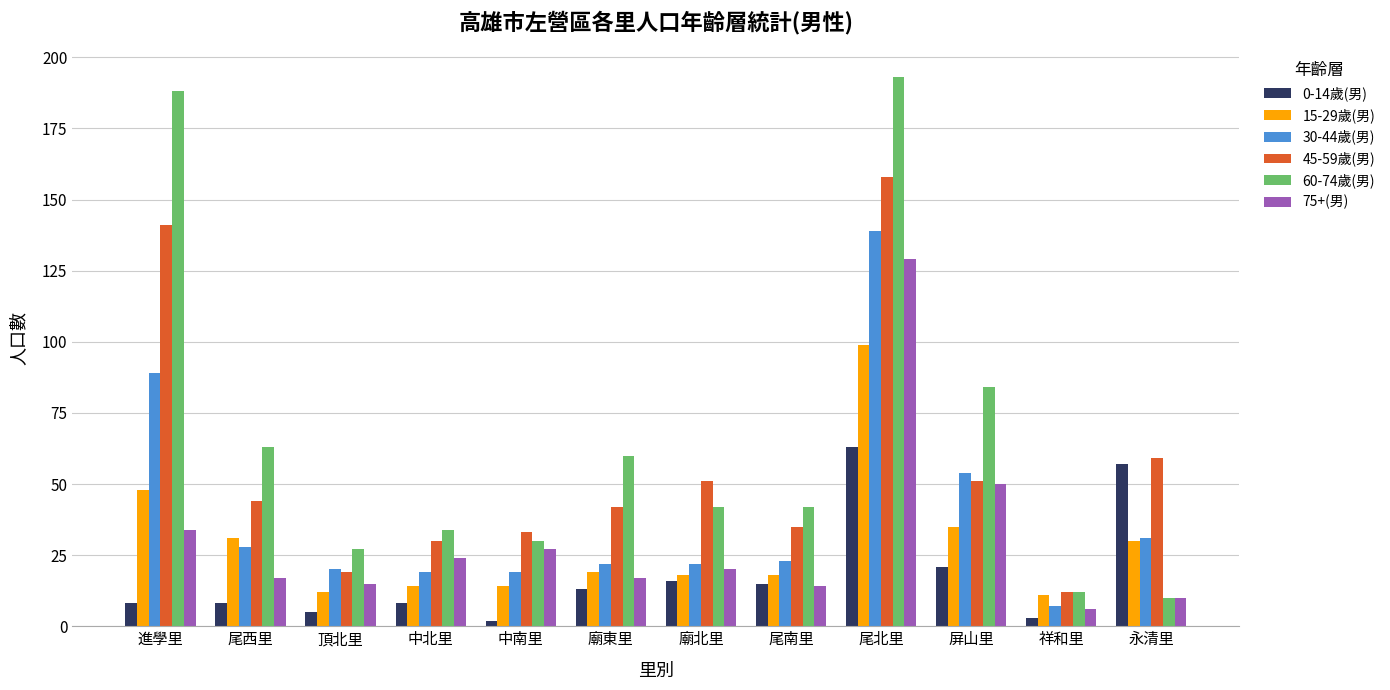

Which series has the largest range (max minus min)?

60-74歲(男)